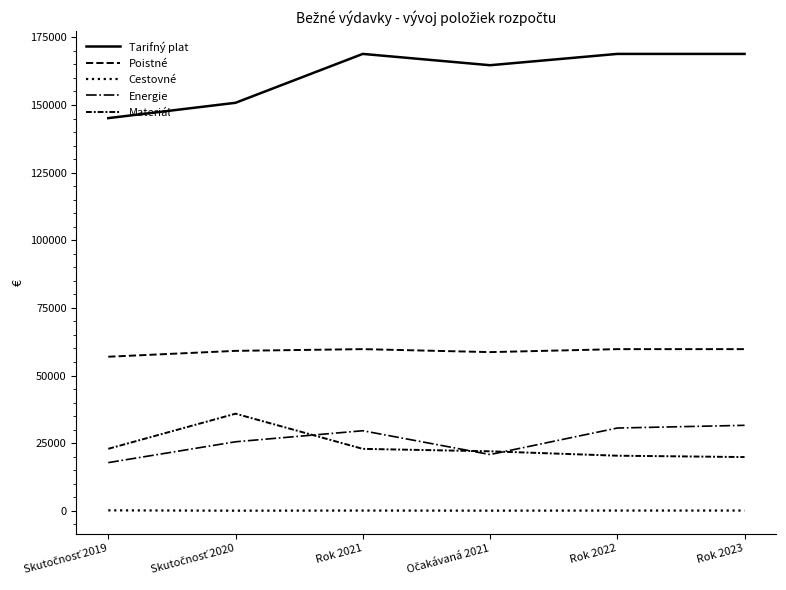

How many categories are shown in the chart?

6